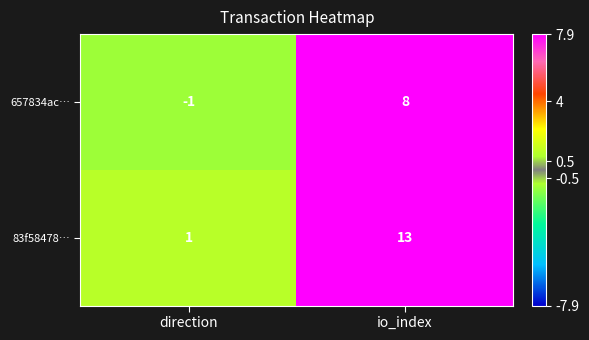

What is the average value of the 83f58478… series?

7